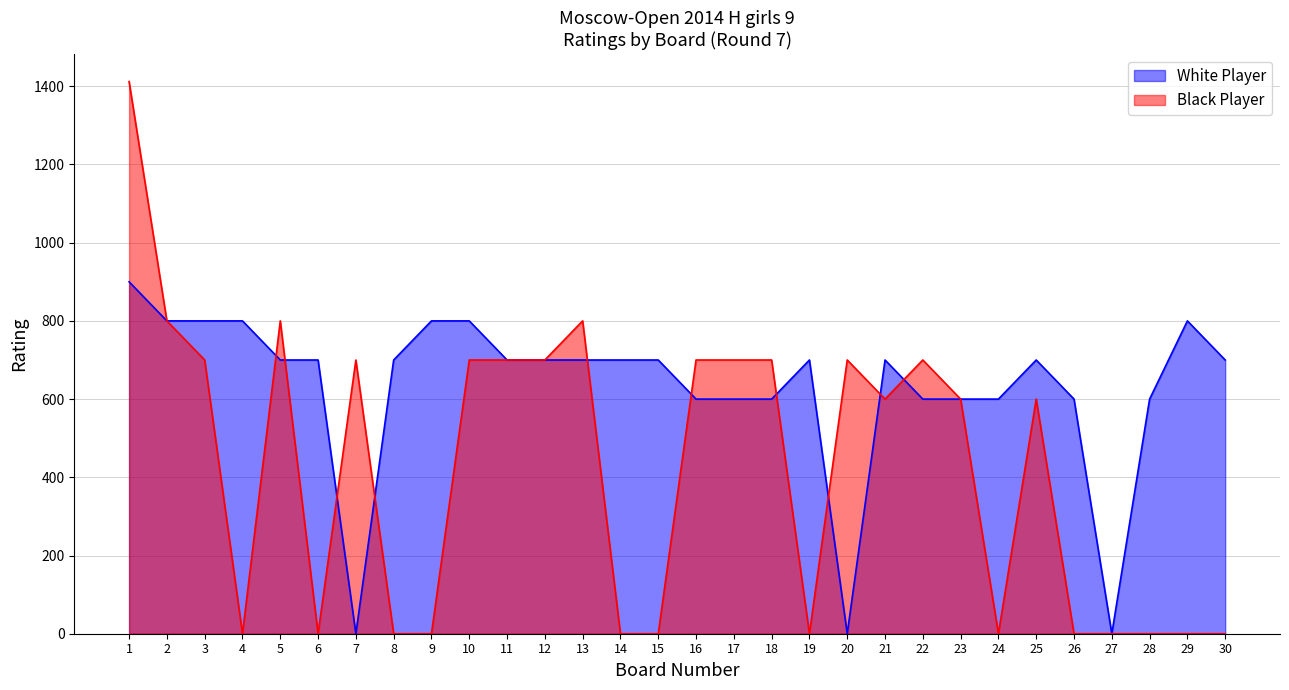

Which series has the largest range (max minus min)?

Black Player